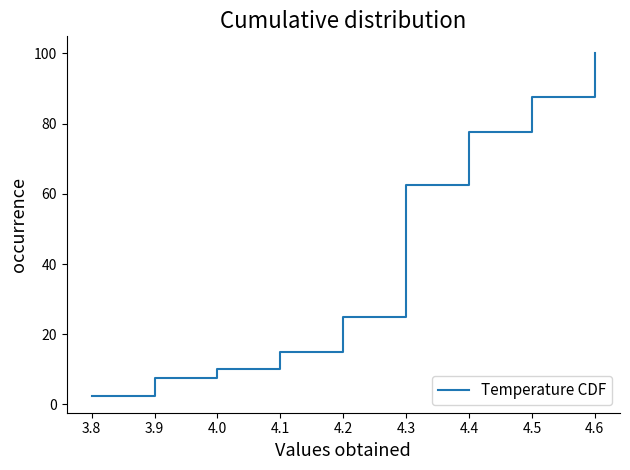

Is it true that the value at 4.4 is 104.1?

False